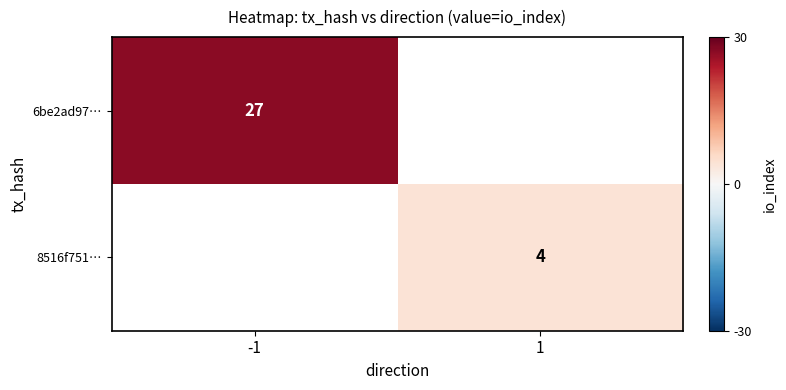

The value of 8516f751… at 1 is 4. True or false?

True